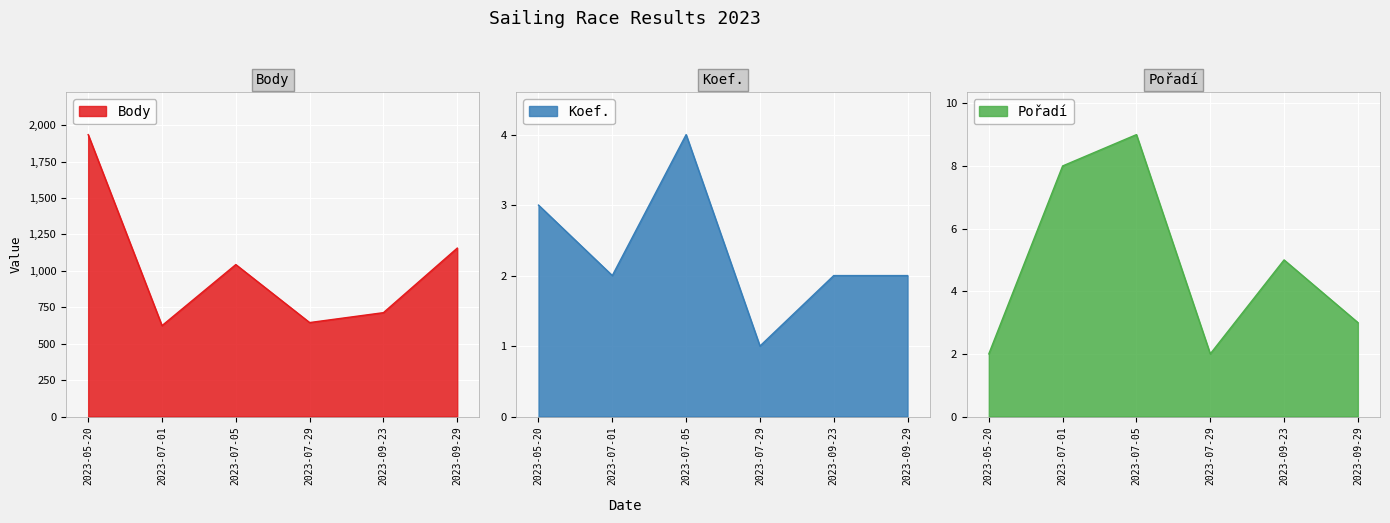

The Body series shows 624 at 2023-07-01. True or false?

True